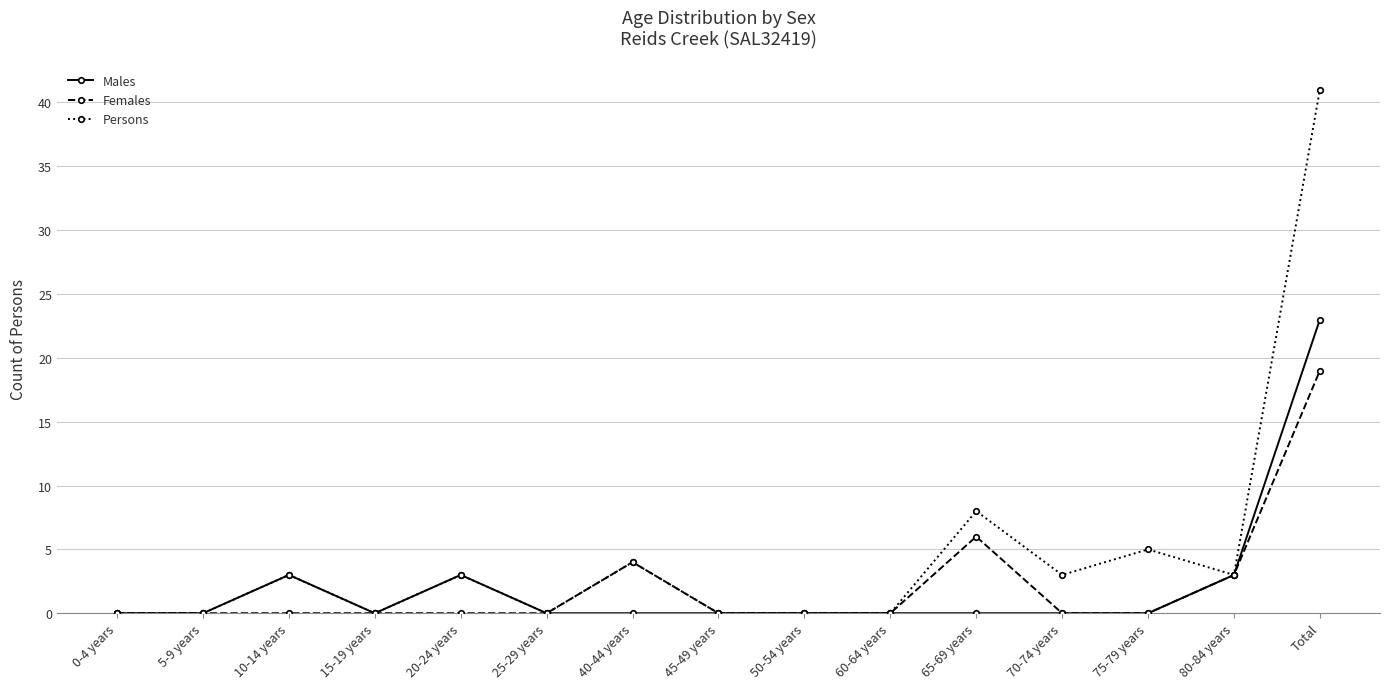

Which label corresponds to the largest value in the chart?

Total